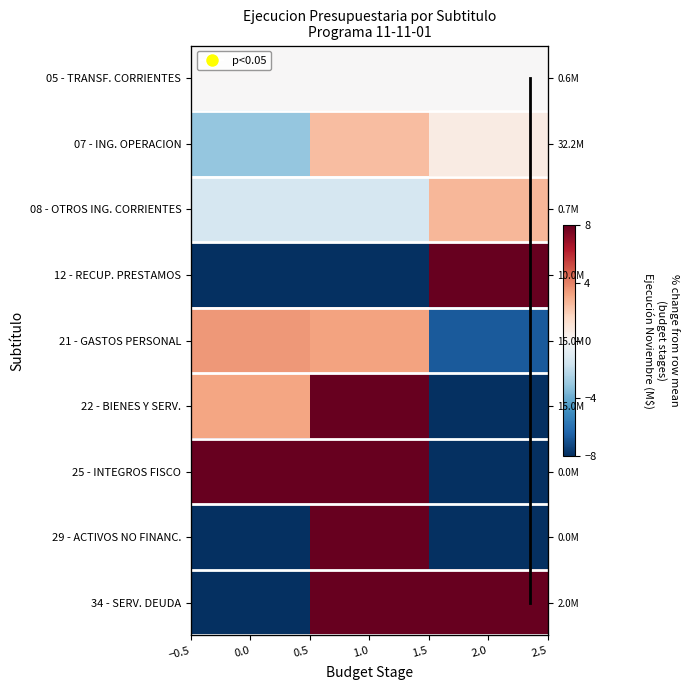

At 0.0, list the series in order from largest to smallest.

25 - INTEGROS FISCO, 21 - GASTOS PERSONAL, 22 - BIENES Y SERV., 05 - TRANSF. CORRIENTES, 08 - OTROS ING. CORRIENTES, 07 - ING. OPERACION, 12 - RECUP. PRESTAMOS, 29 - ACTIVOS NO FINANC., 34 - SERV. DEUDA